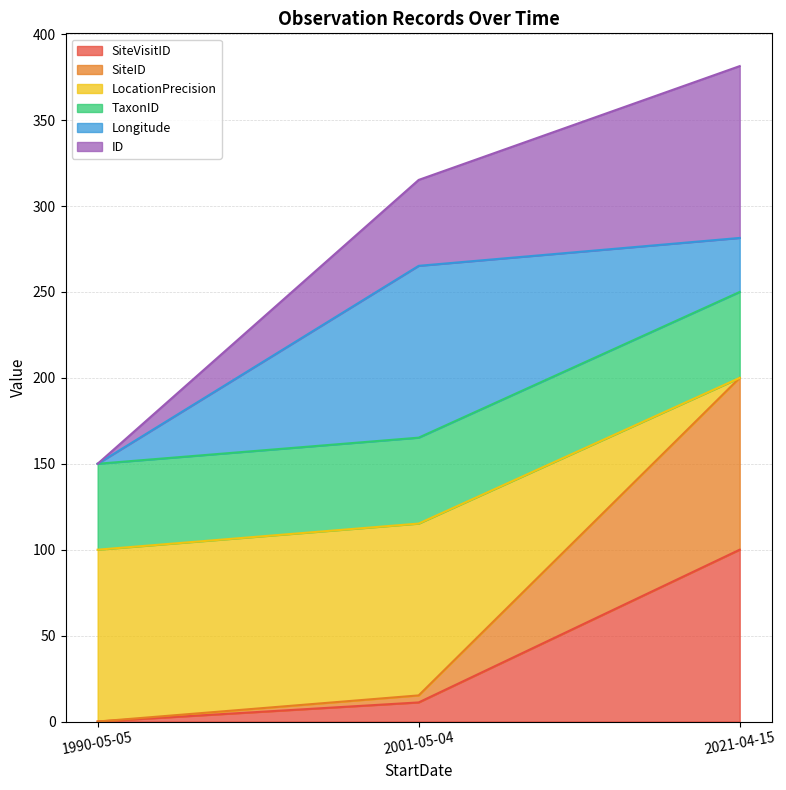

What position from the left is 1990-05-05?

1